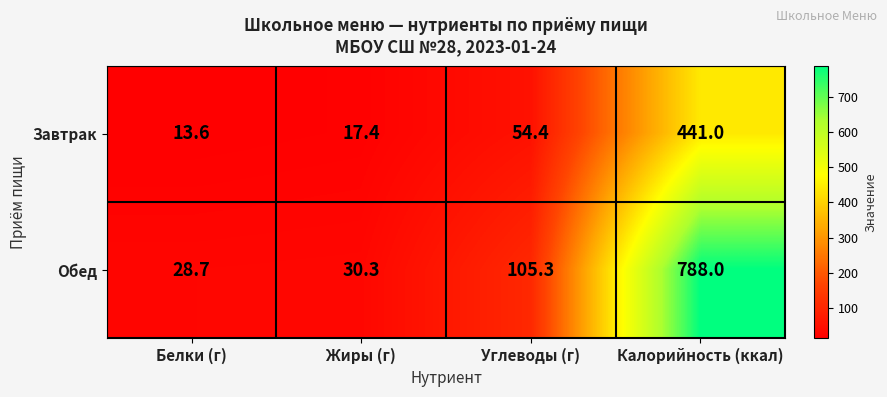

What is the difference between the highest and lowest values at Белки (г)?

15.1